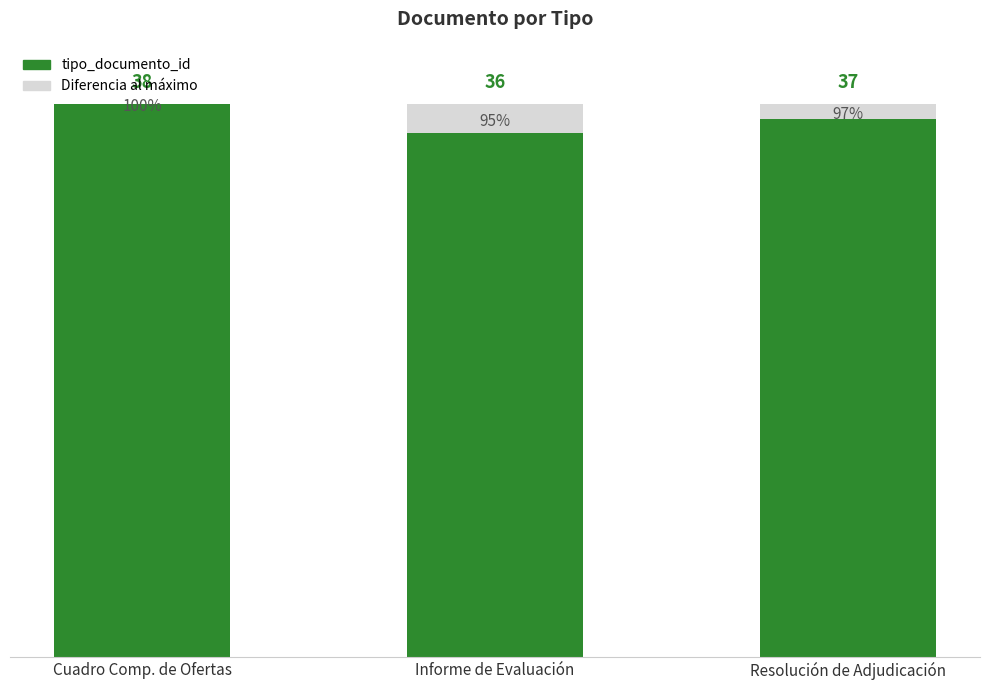

Does the chart contain stacked bars?

Yes